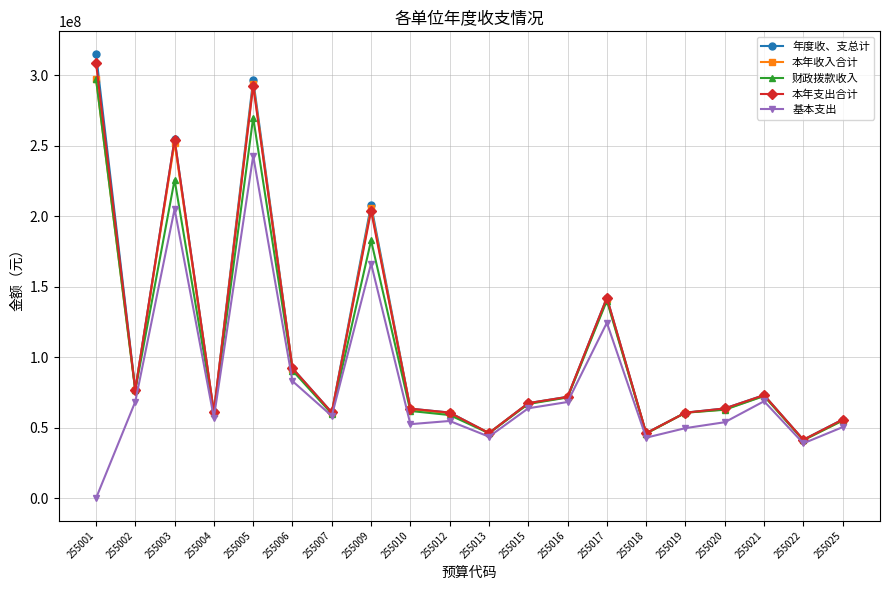

What is the total value across all series at 255021?

360358674.8